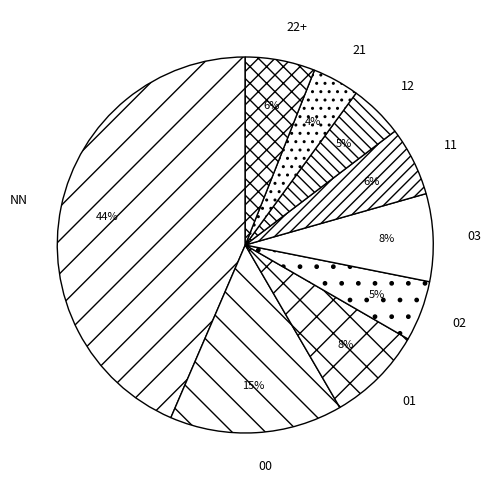

Combined, do 03 and 12 account for over 50%?

No